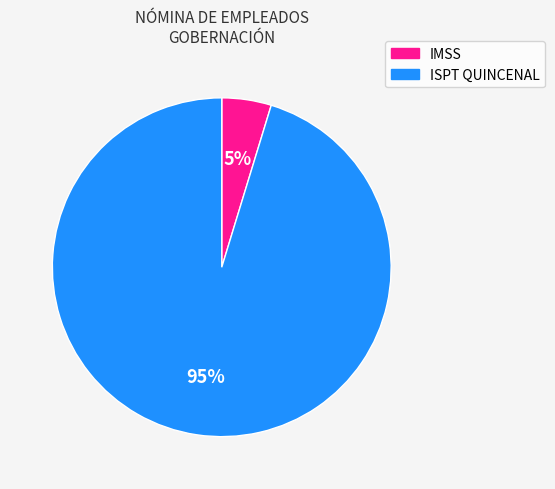

Which category has the biggest portion of the pie?

ISPT QUINCENAL